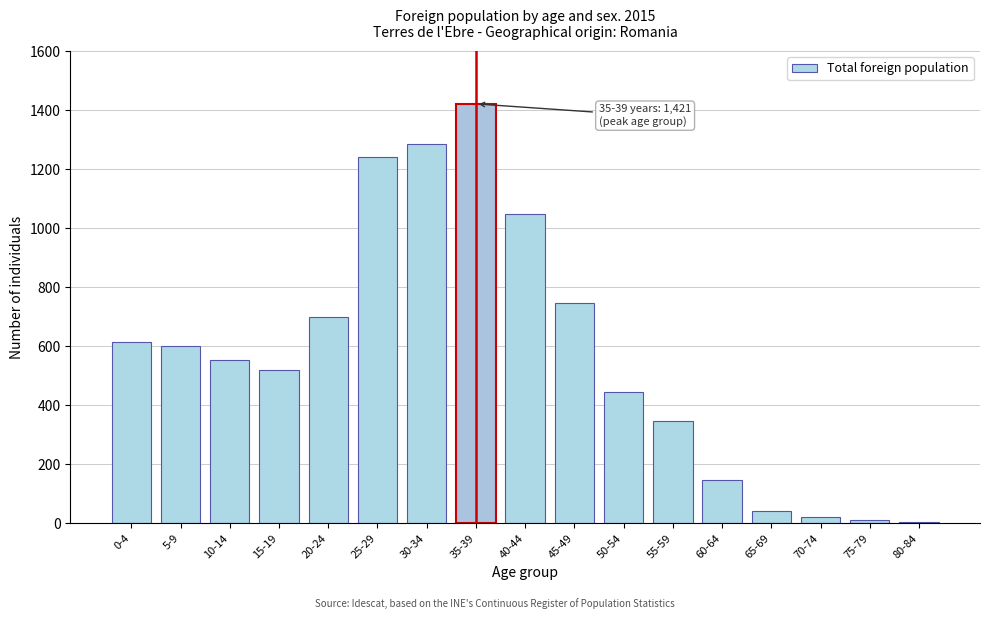

What is the sum of all values?

9745